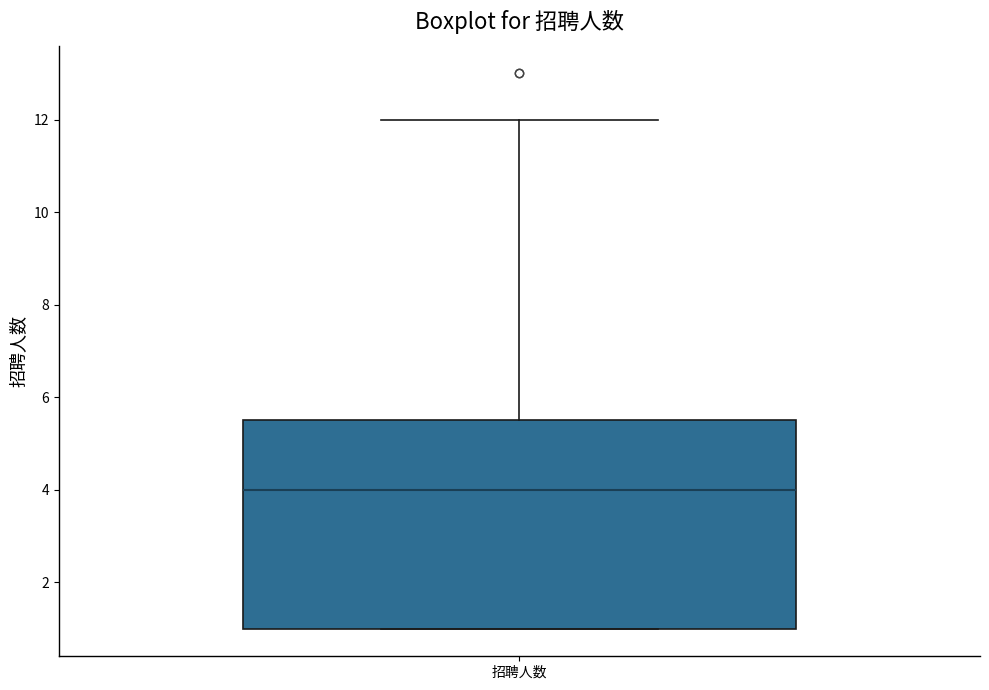

Transcribe this box plot: give where the median line is, the range the box spans, and where the two whiskers end, as read against the y-axis. The values are not printed on the chart, so give them approximately, as read against the axis.

median 4.0, box 1.0 to 5.6, whiskers 1.0 to 12.0